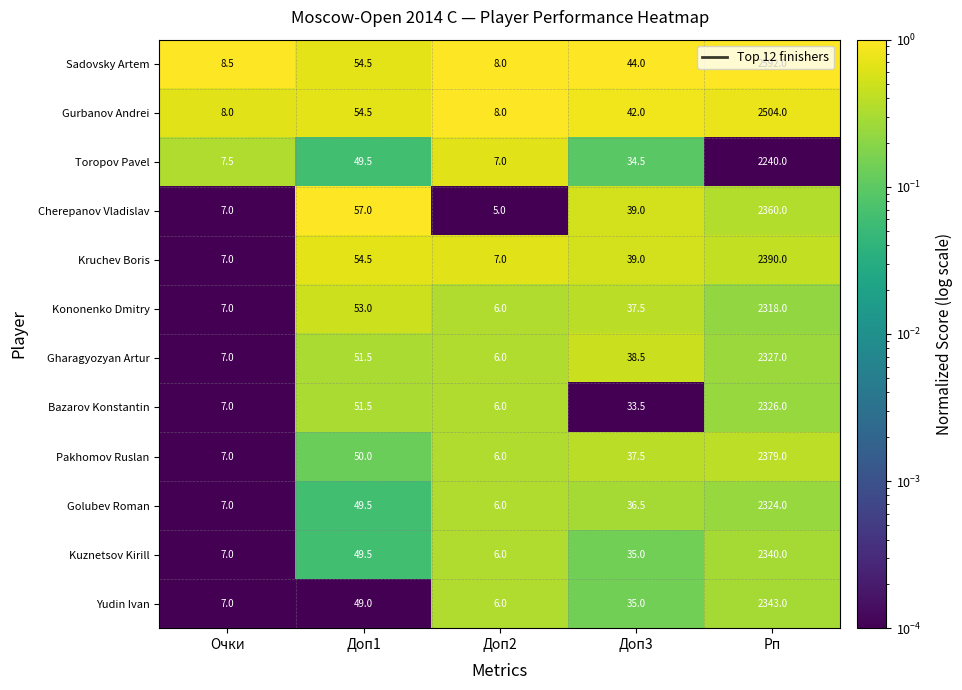

True or false: Gharagyozyan Artur has a value of 51.5 at Доп1.

True